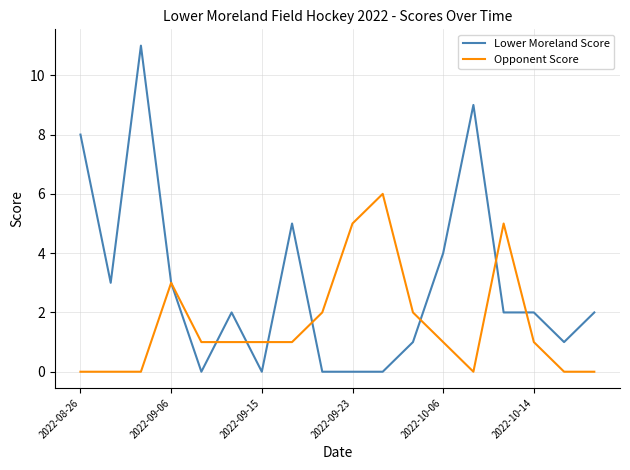

What is the average value of the Opponent Score series?

2